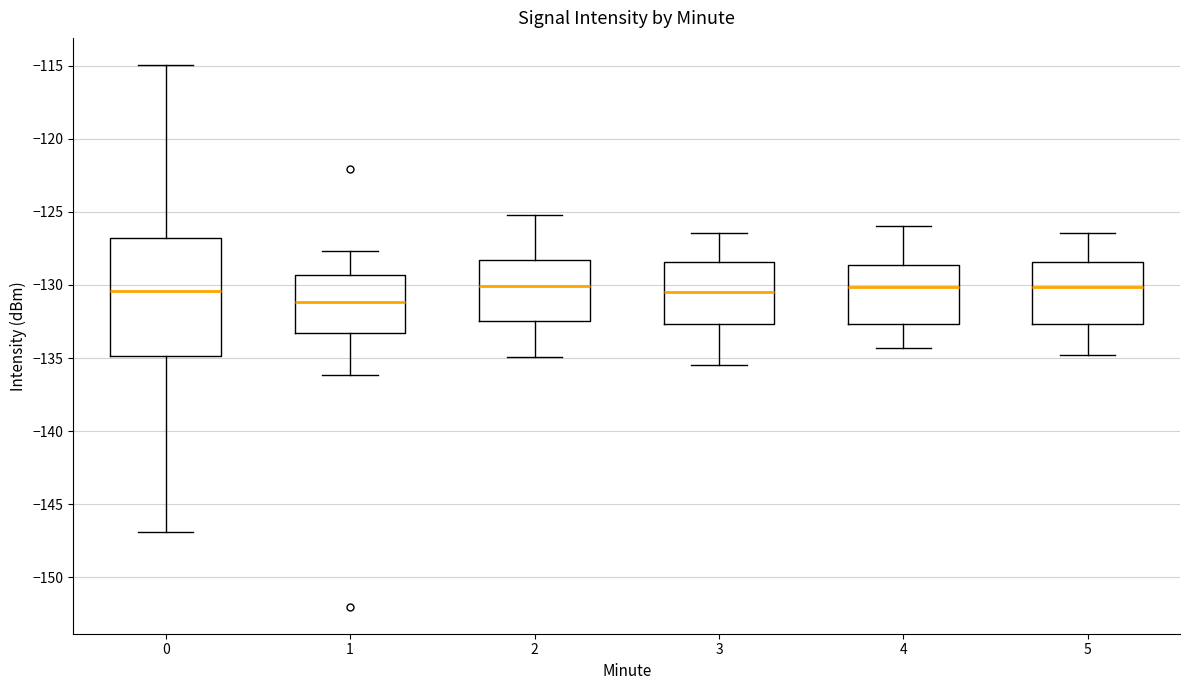

Where does the upper whisker of the box at x = 3 end on the y-axis? The values are not printed on the chart, so give them approximately, as read against the axis.

-126.5